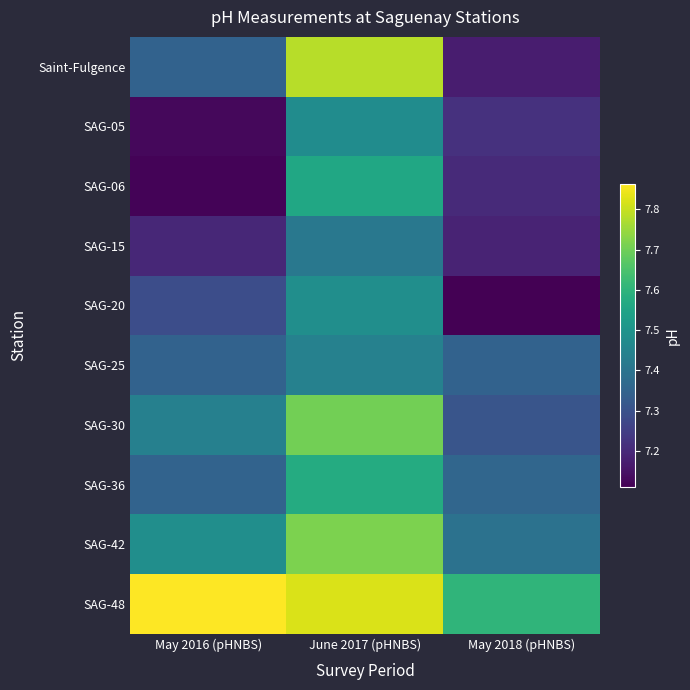

Rank the series by their maximum value, from highest to lowest.

SAG-48, Saint-Fulgence, SAG-42, SAG-30, SAG-36, SAG-06, SAG-20, SAG-05, SAG-25, SAG-15